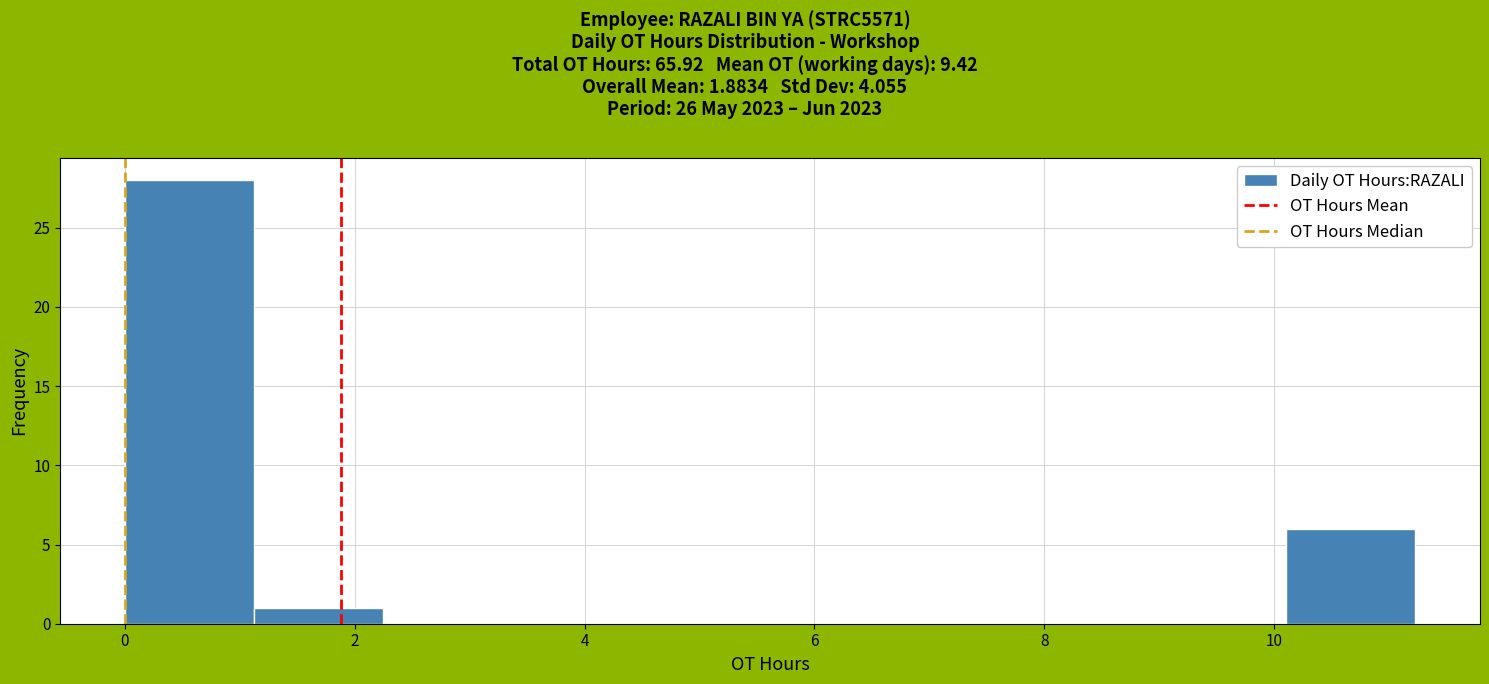

How tall is the bar that spans 10.2 to 11.2 on the x-axis? Neither the bar edges nor the heights are printed on the chart, so give them approximately, as read against the axes.

6